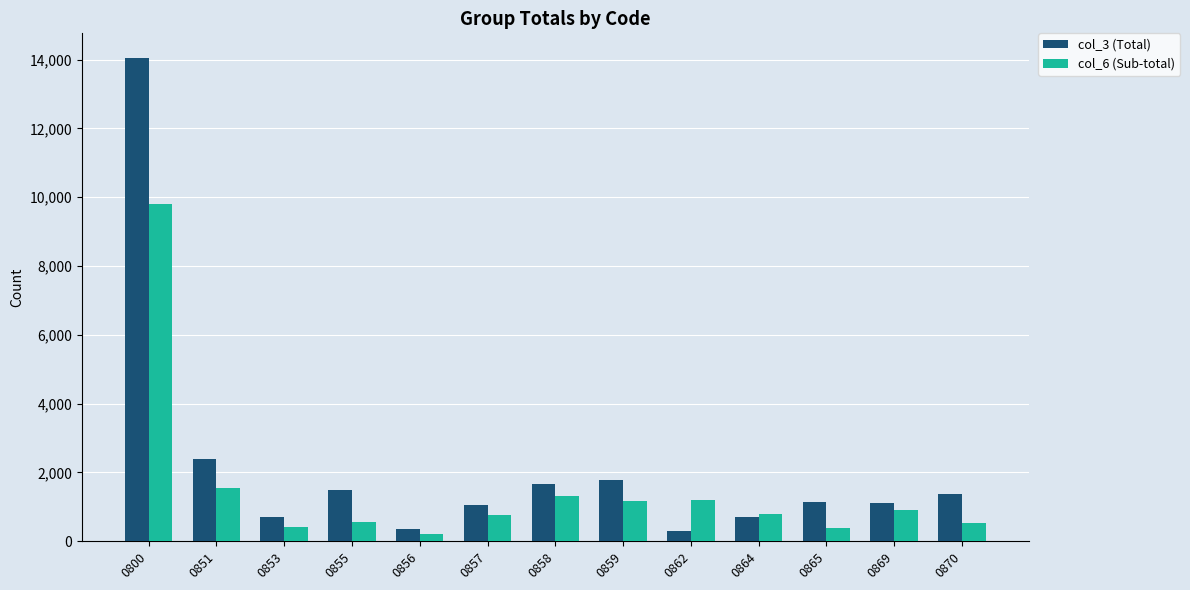

Which label corresponds to the largest value in the chart?

0800